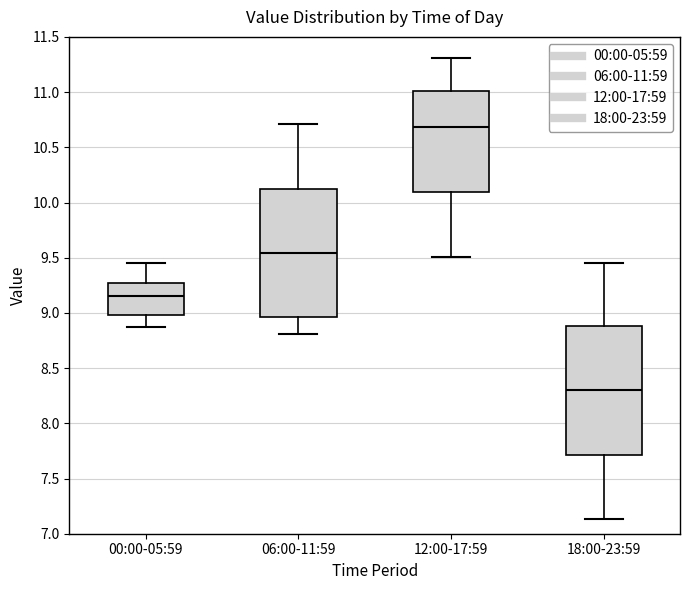

Reading left to right, transcribe this box plot: for each box, give where its median line is, the range the box spans, and where its two whiskers end, as read against the y-axis. The values are not printed on the chart, so give them approximately, as read against the axis.

00:00-05:59: median 9.15, box 9.00 to 9.25, whiskers 8.85 to 9.45
06:00-11:59: median 9.55, box 8.95 to 10.15, whiskers 8.80 to 10.70
12:00-17:59: median 10.70, box 10.10 to 11.00, whiskers 9.50 to 11.30
18:00-23:59: median 8.30, box 7.70 to 8.90, whiskers 7.15 to 9.45